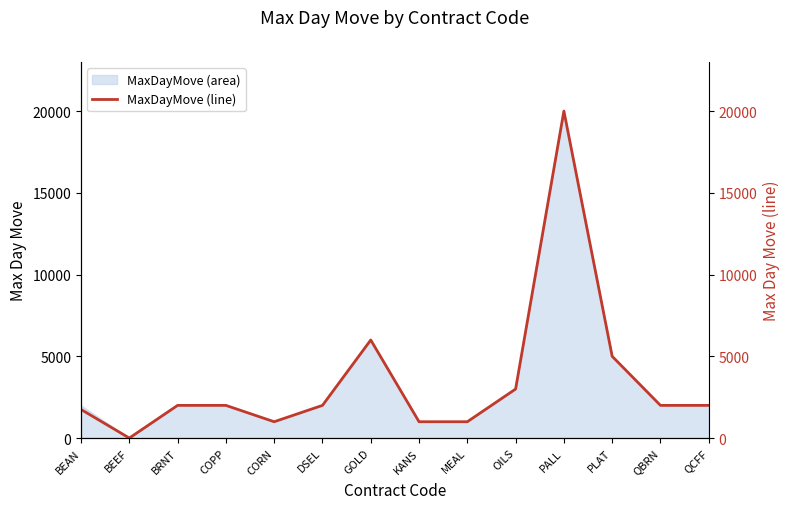

Between KANS and CORN, which is larger?

KANS